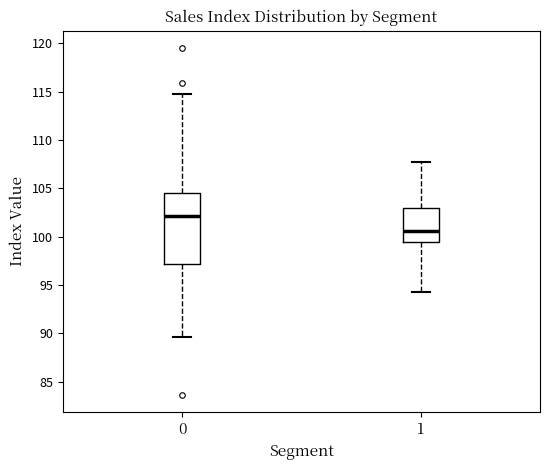

Where is the lower edge of the box at x = 0 on the y-axis? The values are not printed on the chart, so give them approximately, as read against the axis.

97.0